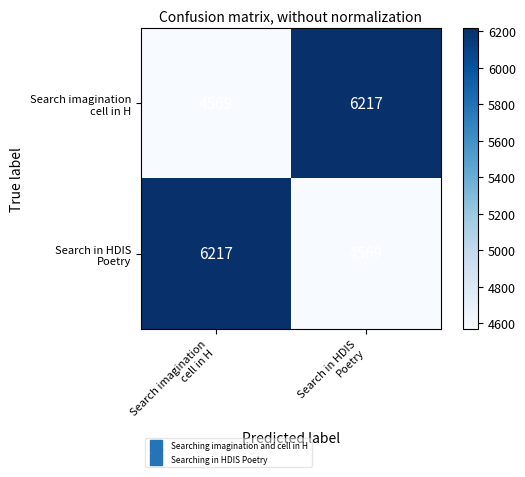

Count the number of data series in this chart.

2